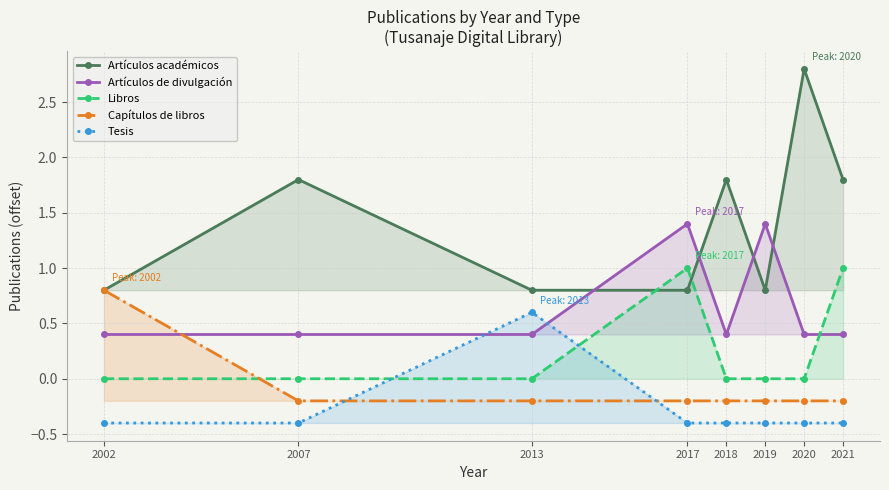

Is it true that Capítulos de libros equals -0.1 at 2017?

False